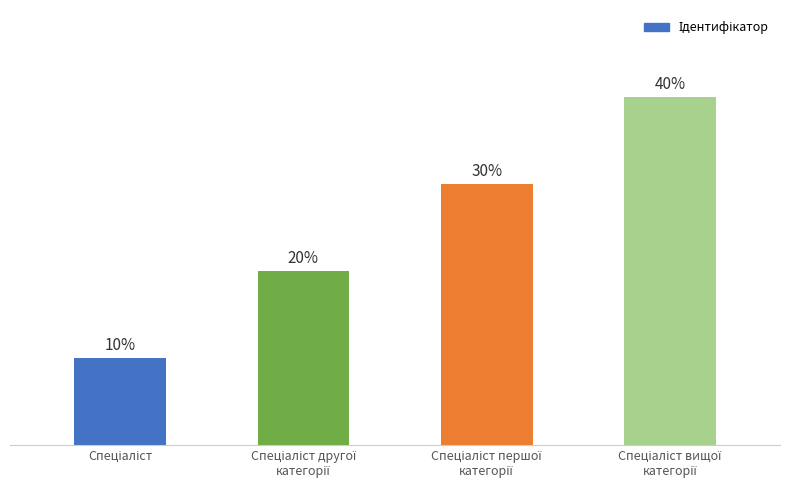

Are the bars horizontal?

No